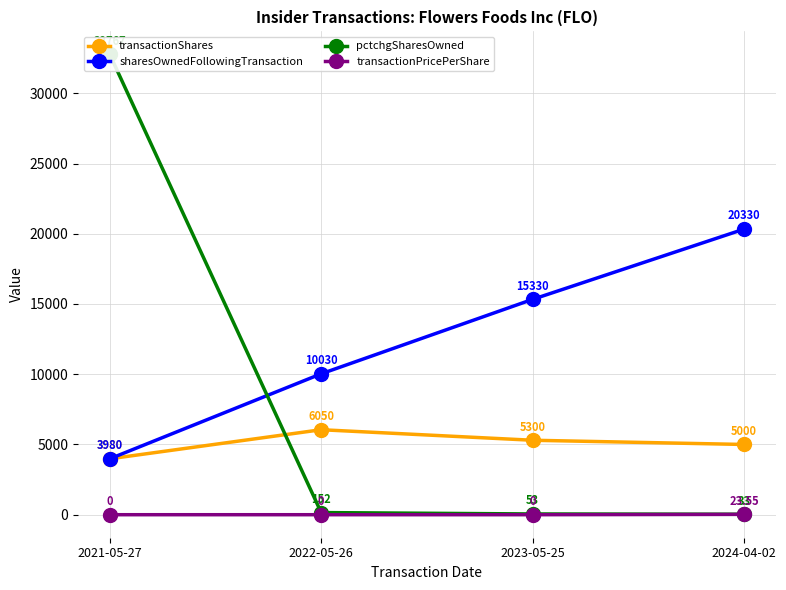

True or false: transactionShares and sharesOwnedFollowingTransaction cross at least once.

False